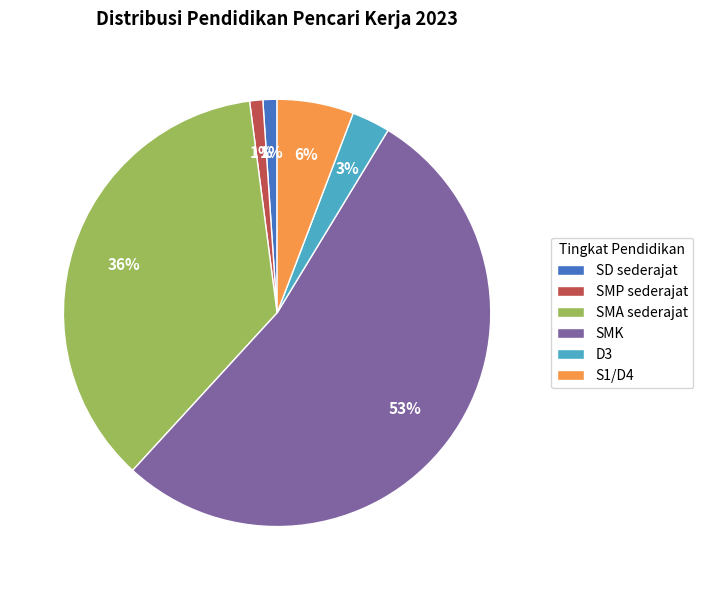

Is the sum of D3 and SMP sederajat greater than half?

No